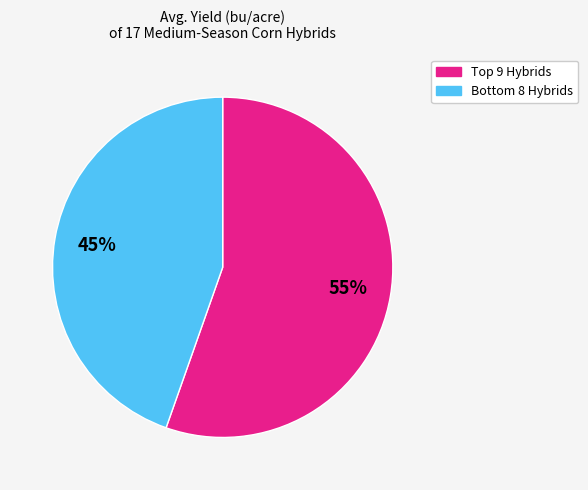

How many segments does this pie chart have?

2